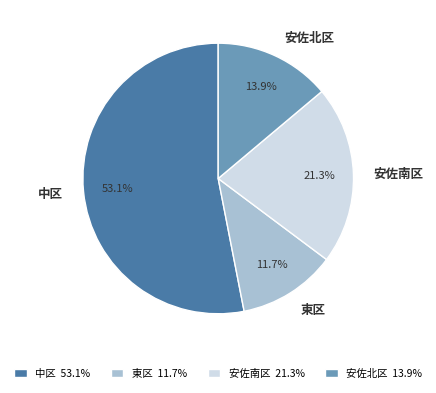

Which has a higher value, 安佐北区 or 安佐南区?

安佐南区